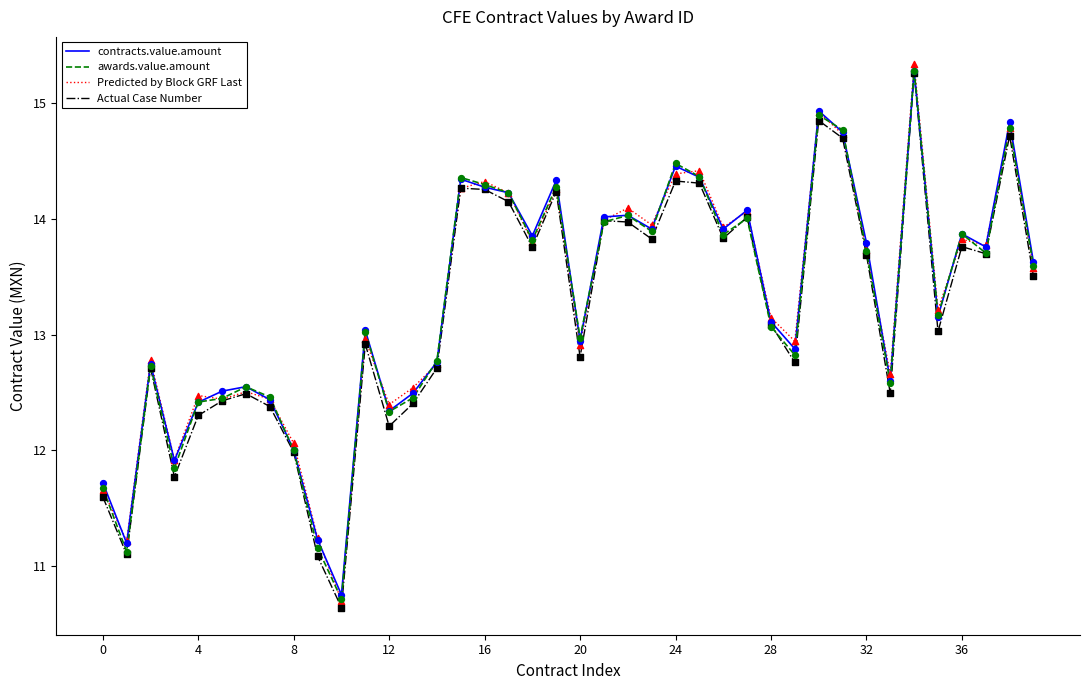

What are all the series names shown in the legend?

contracts.value.amount, awards.value.amount, Predicted by Block GRF Last, Actual Case Number